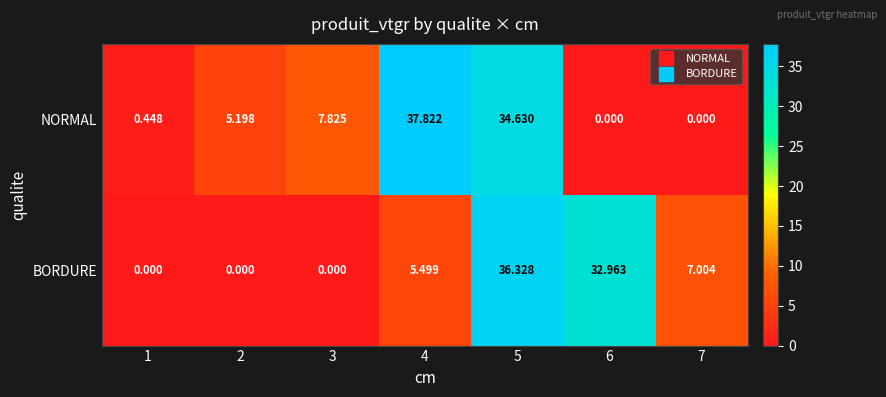

Is the value of NORMAL at 5 greater than the value of BORDURE at 6?

Yes